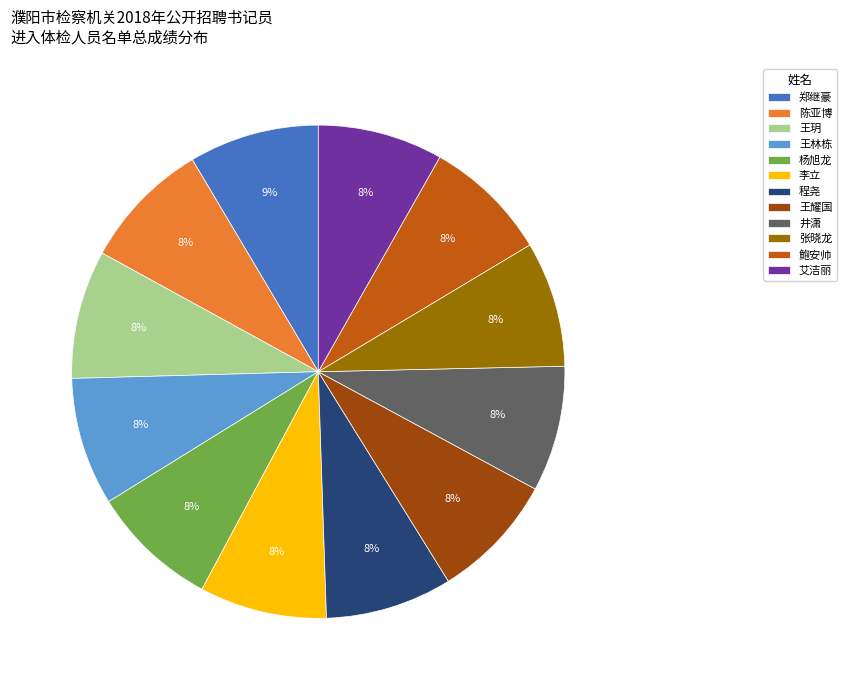

To the nearest percent, what is the average slice percentage?

8%